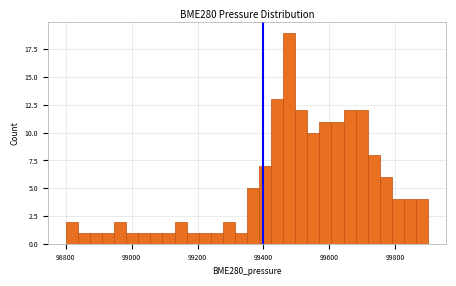

Around what value on the x-axis is the tallest bar? Give the approximate position of its centre, as read against the axis.

99480